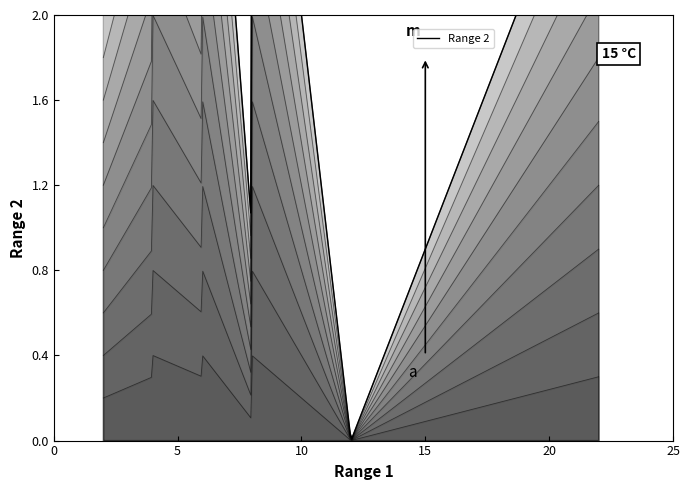

How many lines are shown in the chart?

1